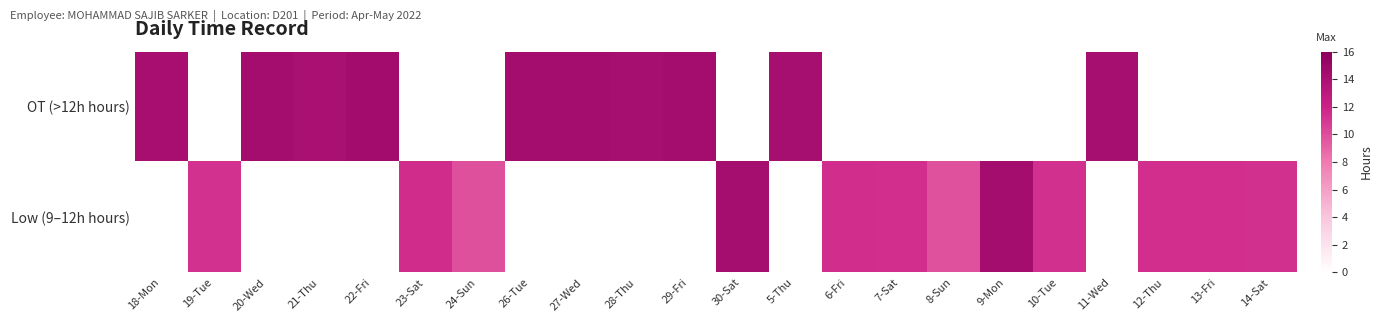

At 29-Fri, list the series in order from largest to smallest.

OT (>12h hours), Low (9–12h hours)